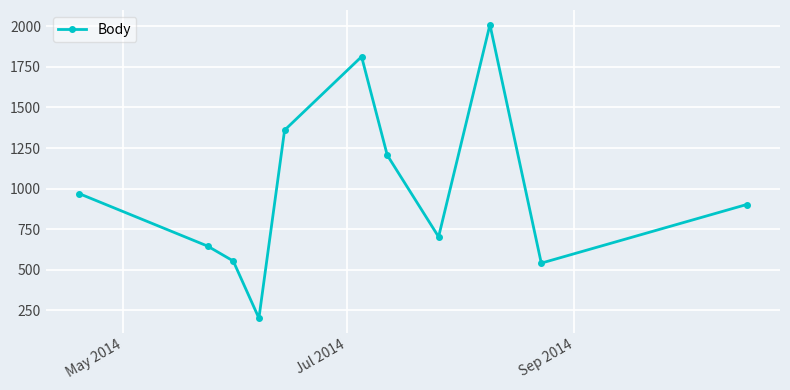

True or false: there are more than 0 points higher than both neighbors.

True